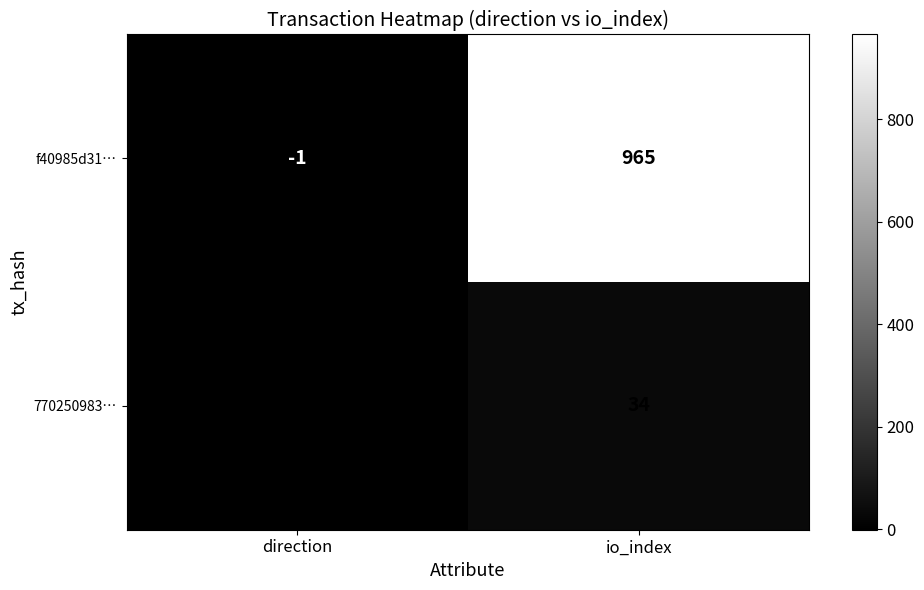

Where is f40985d31… nearest to the value 482?

direction